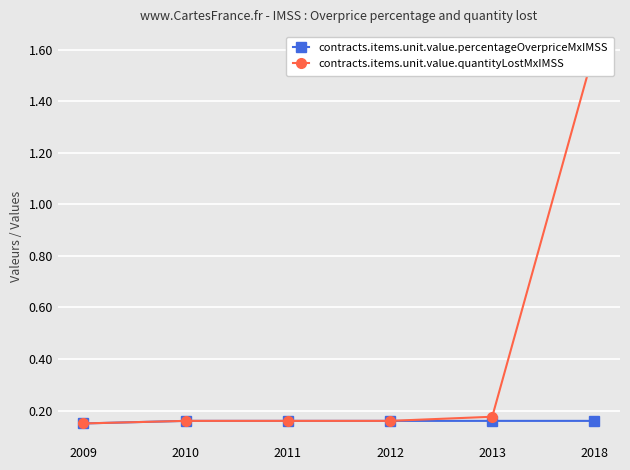

What is the sum of all contracts.items.unit.value.percentageOverpriceMxIMSS values?

0.9